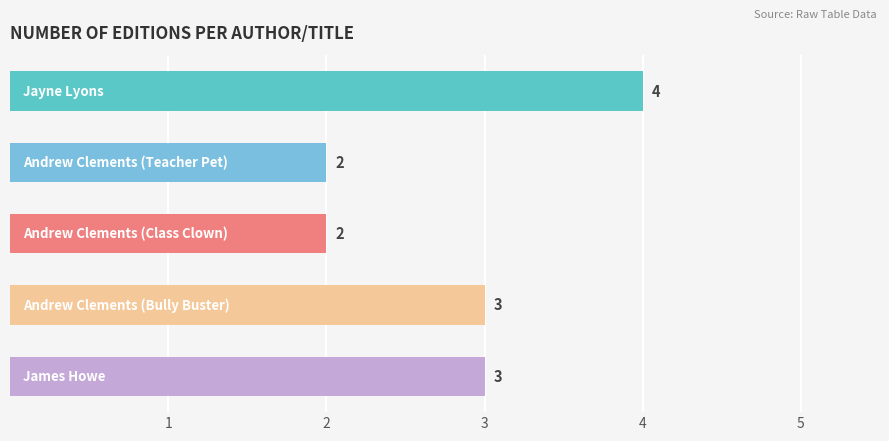

Reading top to bottom, what are all the values shown in this chart?

4	2	2	3	3